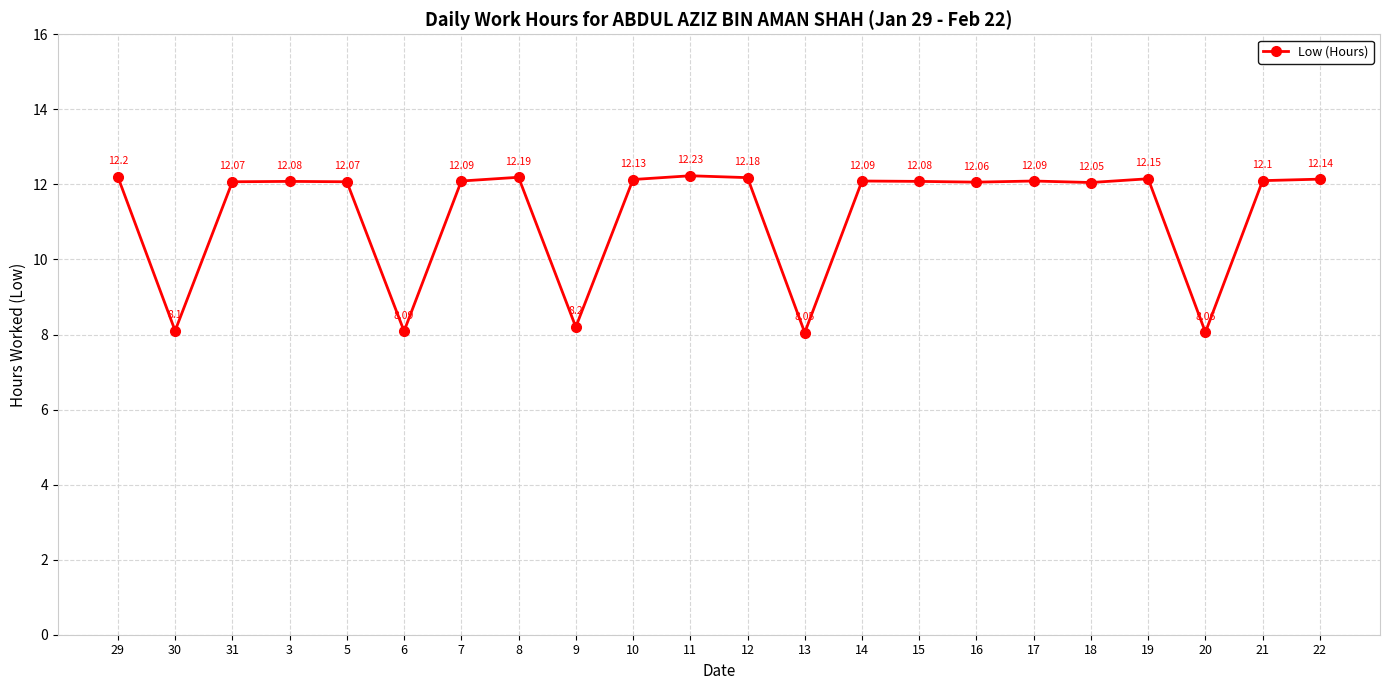

True or false: the data shows 12.1 at 14.

True